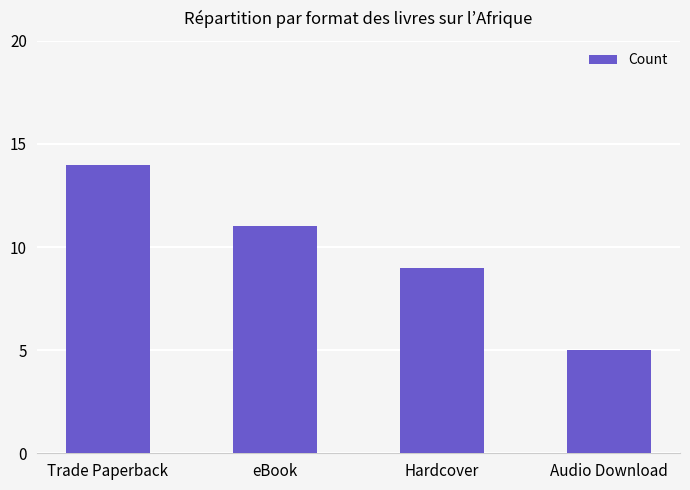

List the labels in order of value, smallest first.

Audio Download, Hardcover, eBook, Trade Paperback